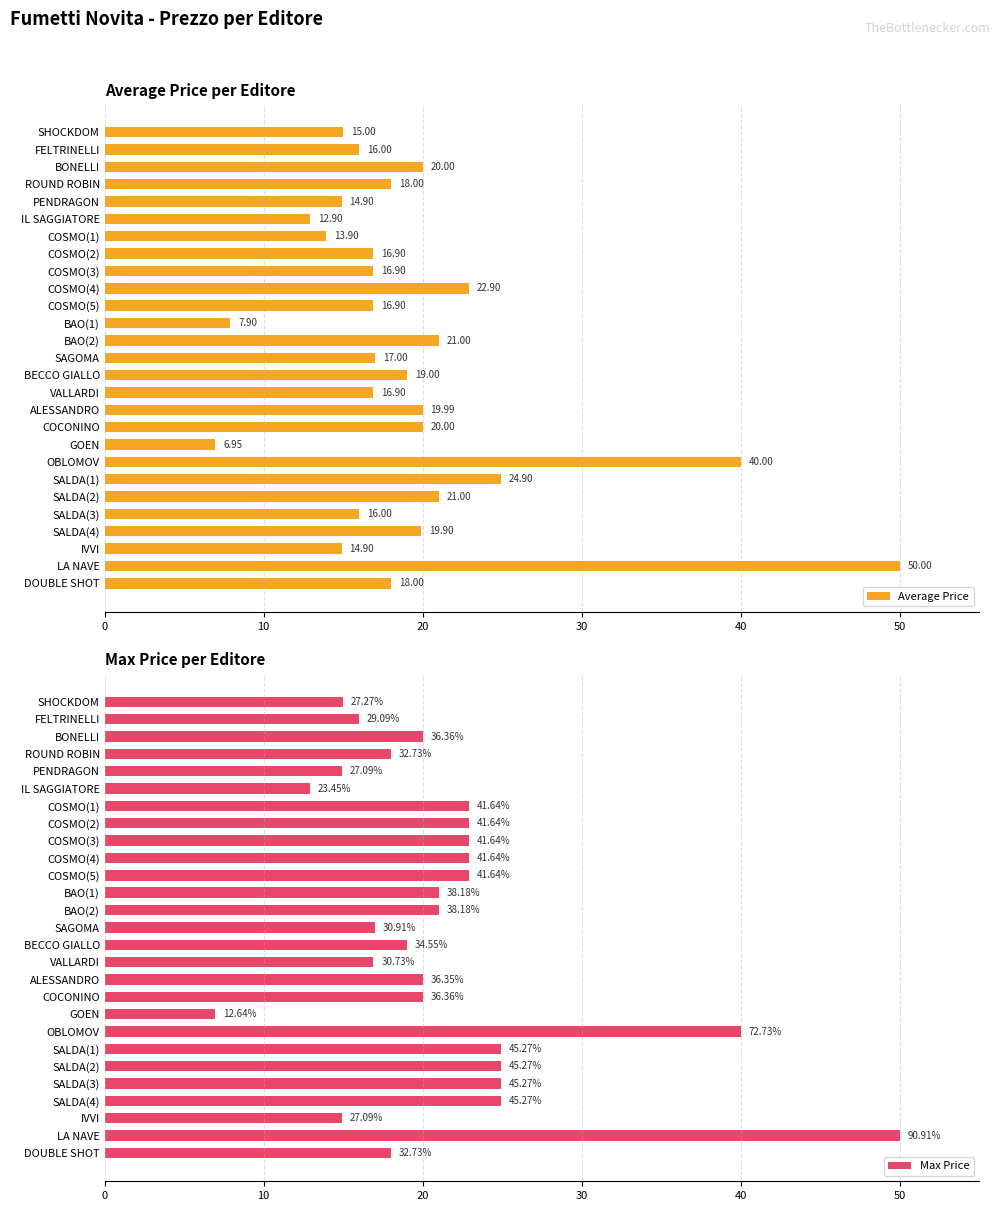

List the series in order of their overall mean, highest first.

Max Price, Average Price